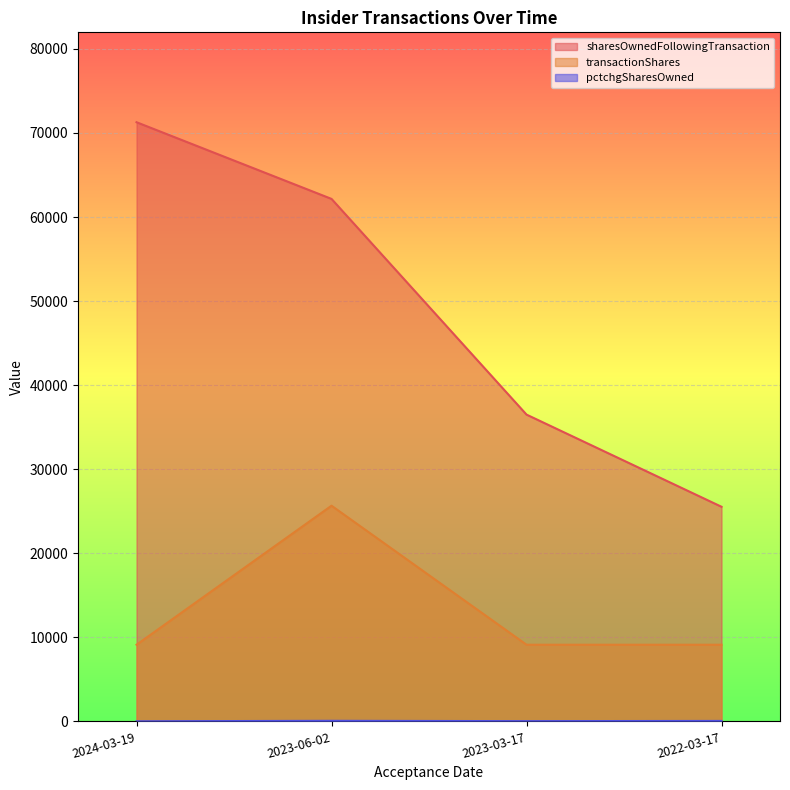

Which series has the widest spread of values?

sharesOwnedFollowingTransaction